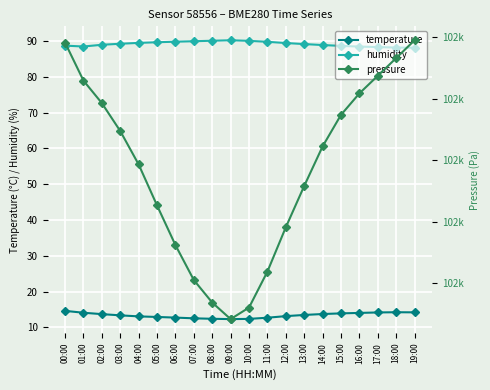

At which category is the sum across all series the highest?

00:00